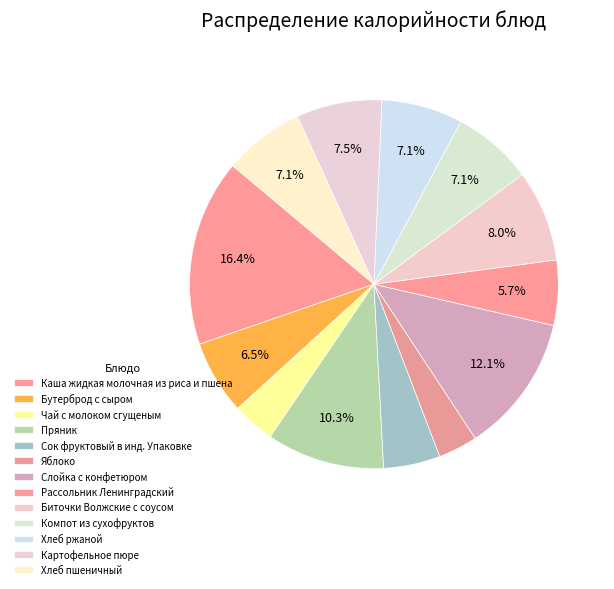

To the nearest percent, what portion does Слойка с конфетюром represent?

12%